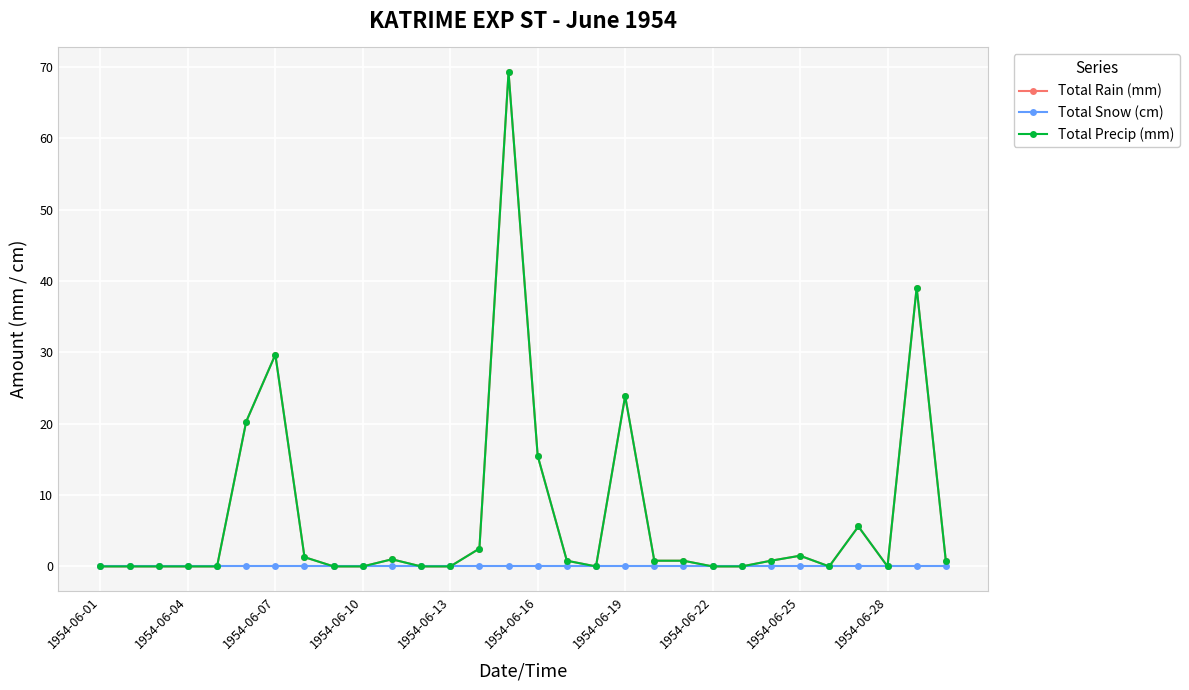

True or false: Total Rain (mm) and Total Precip (mm) intersect in this chart.

False